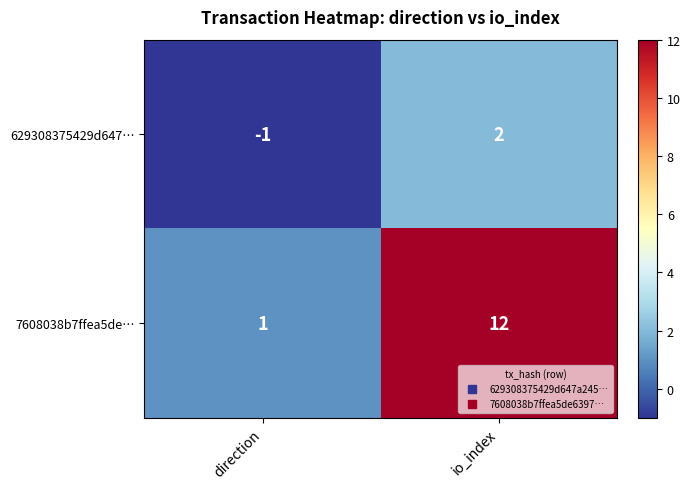

At how many categories does at least one series exceed 9?

1